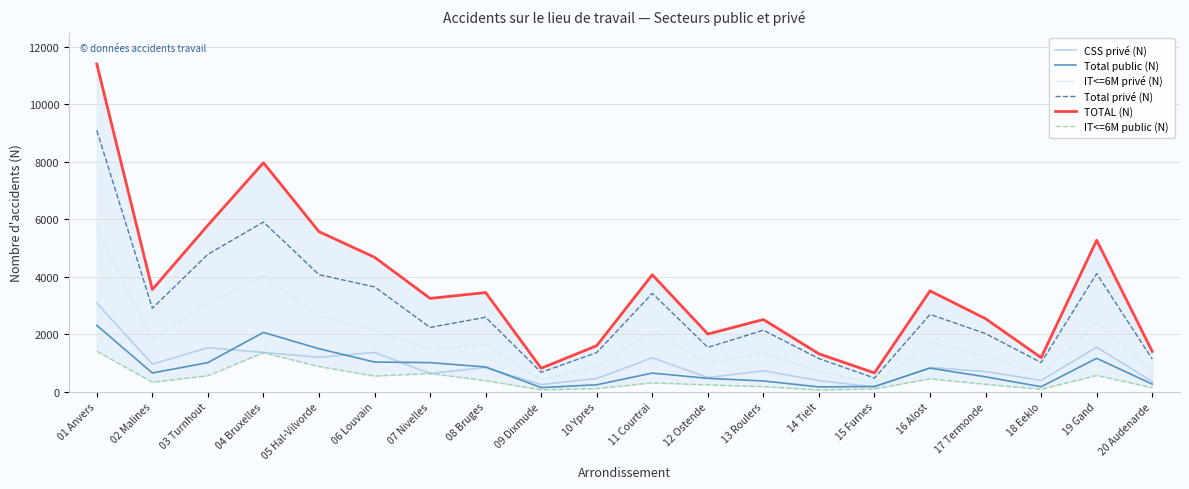

What is the difference between the maximum and minimum values in the IT<=6M public (N) series?

1346